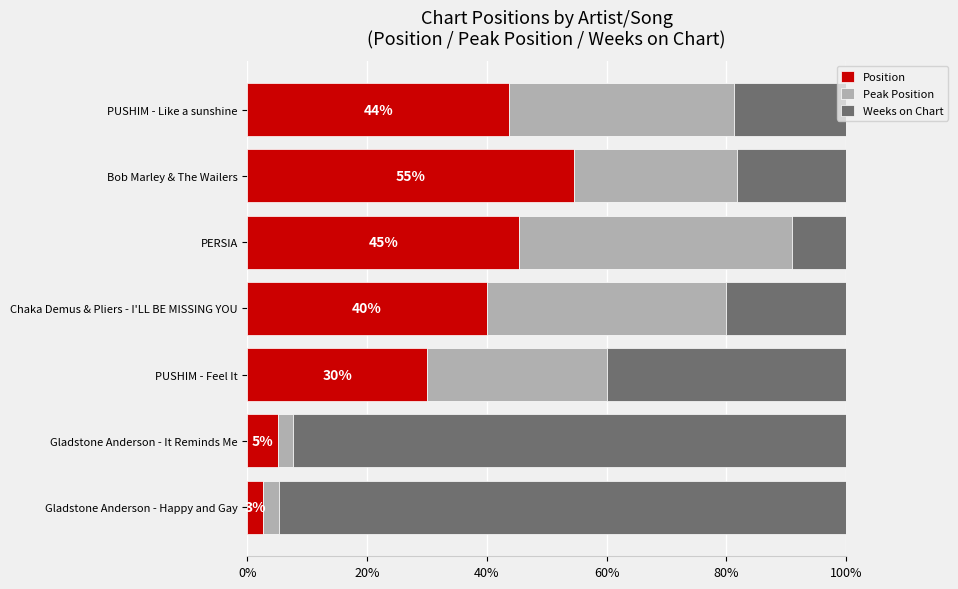

What is the difference between the maximum and minimum values in the Position series?

51.9